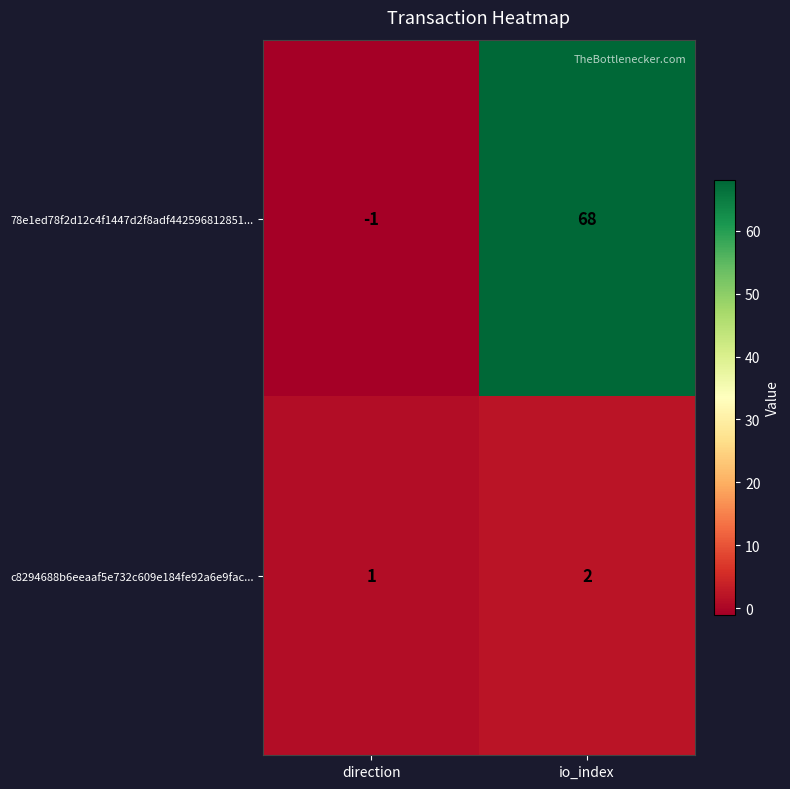

True or false: c8294688b6eeaaf5e732c609e184fe92a6e9fac... has a value of 1 at direction.

True